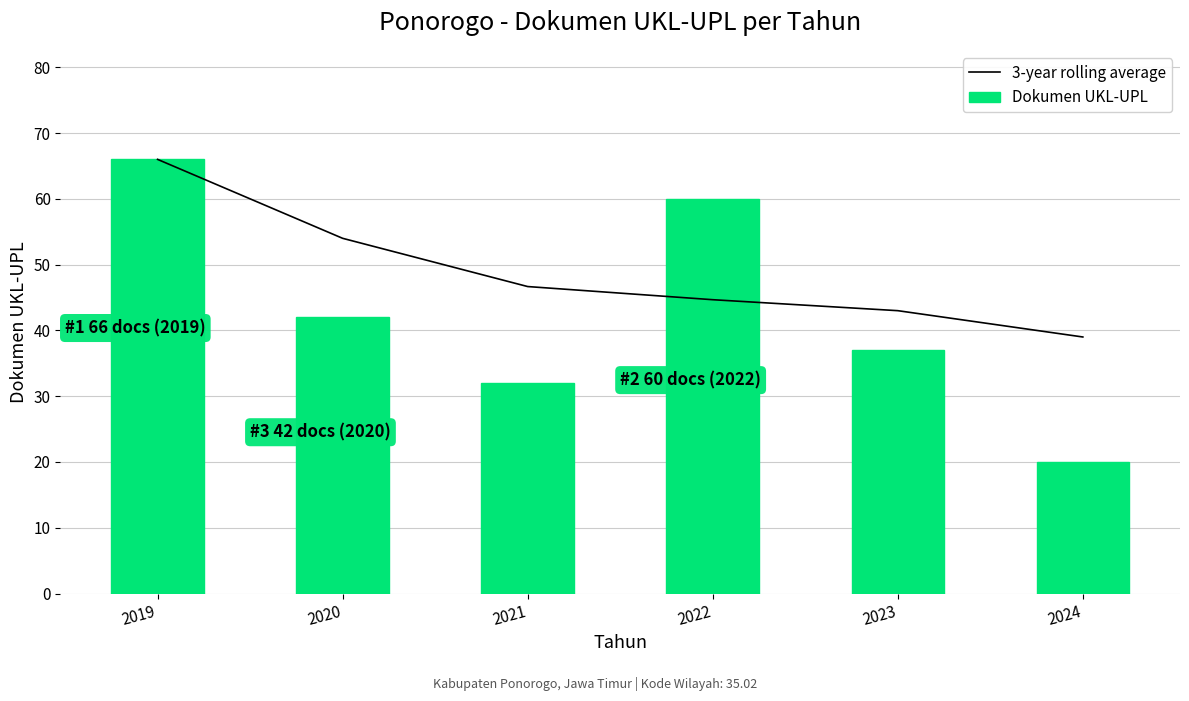

The 3-year rolling average series shows 46.7 at 2021. True or false?

True